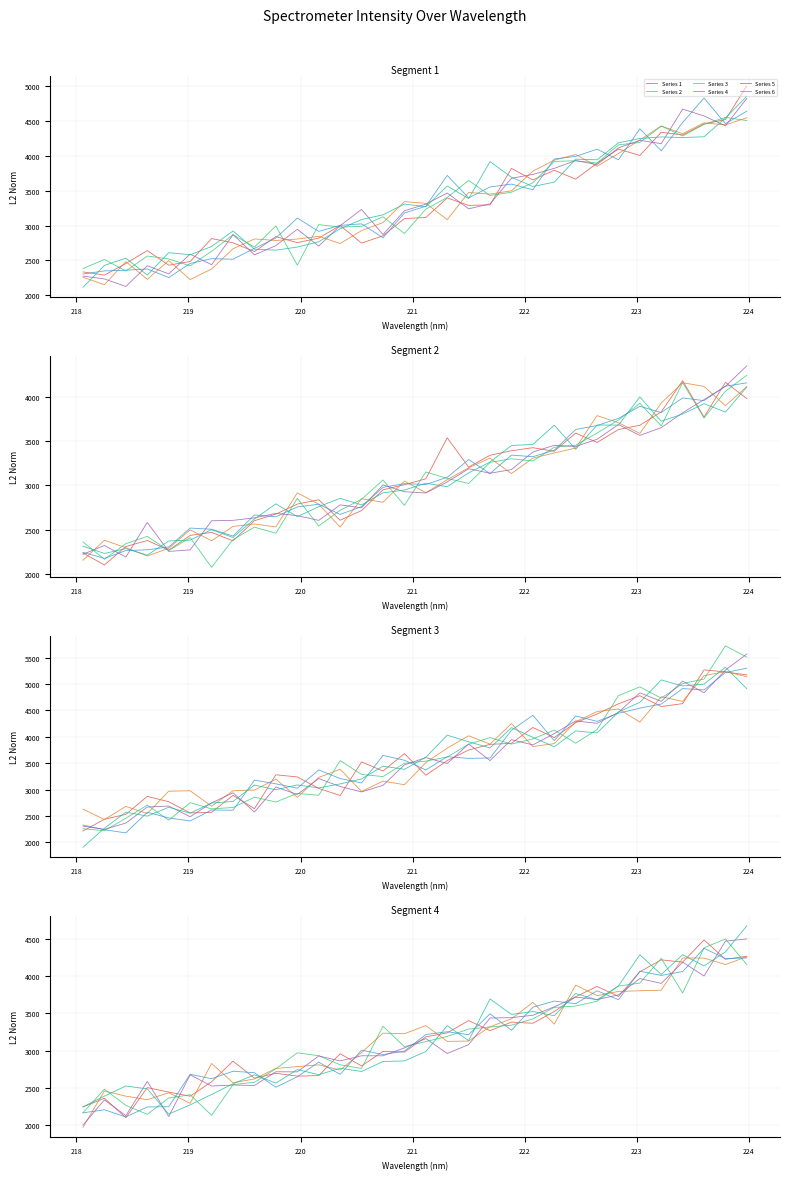

At which category does Series 5 reach its first local peak?

218